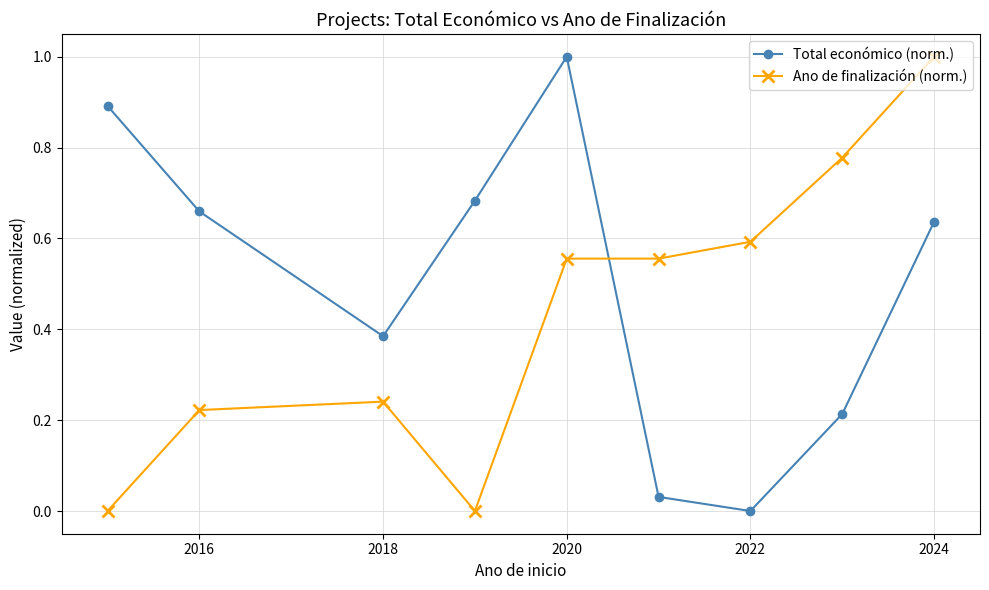

How many values in Total económico (norm.) are above zero?

8